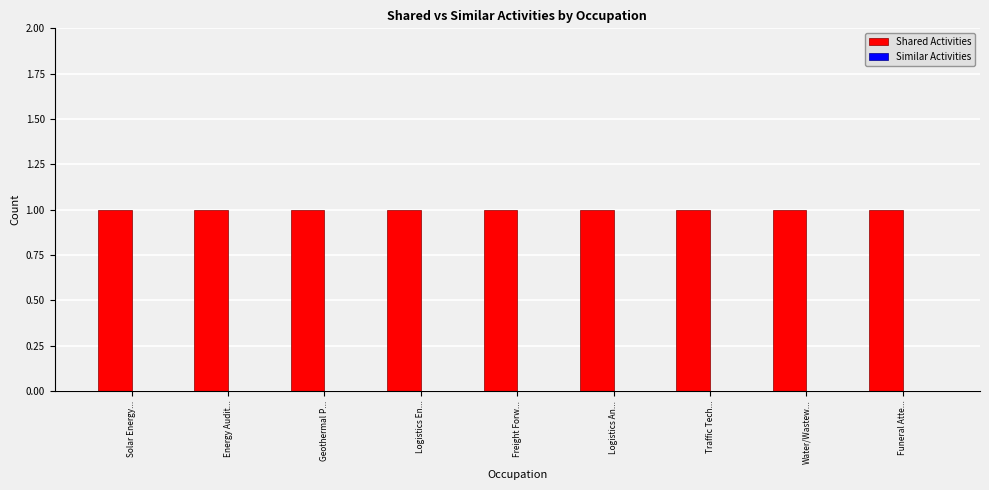

What is the spread (max minus min) of values at Solar Energy...?

1